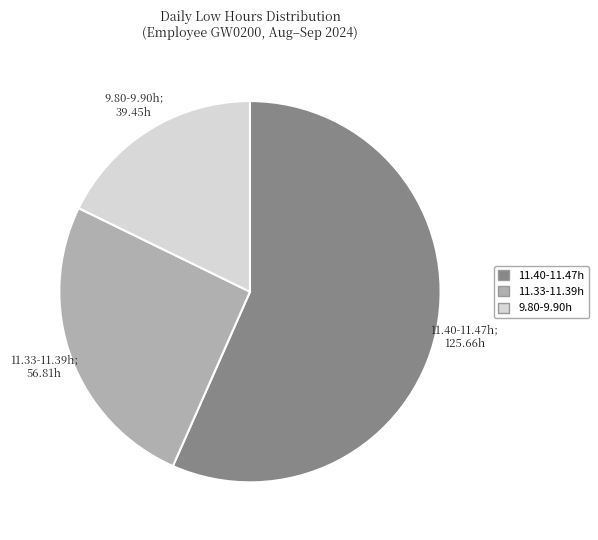

How many segments does this pie chart have?

3